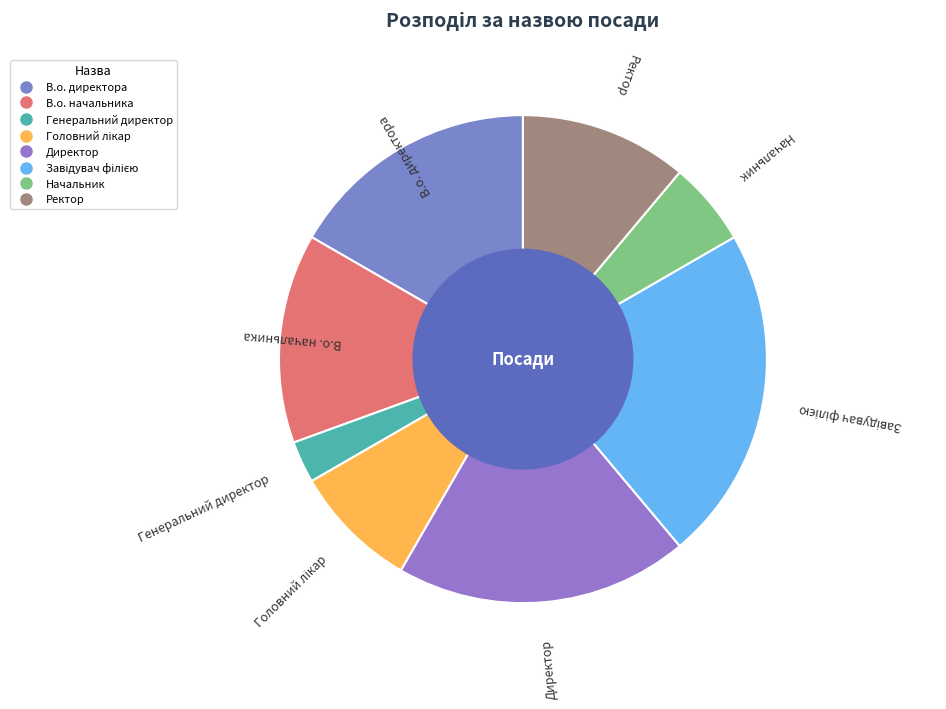

Which slice is the smallest?

Генеральний директор